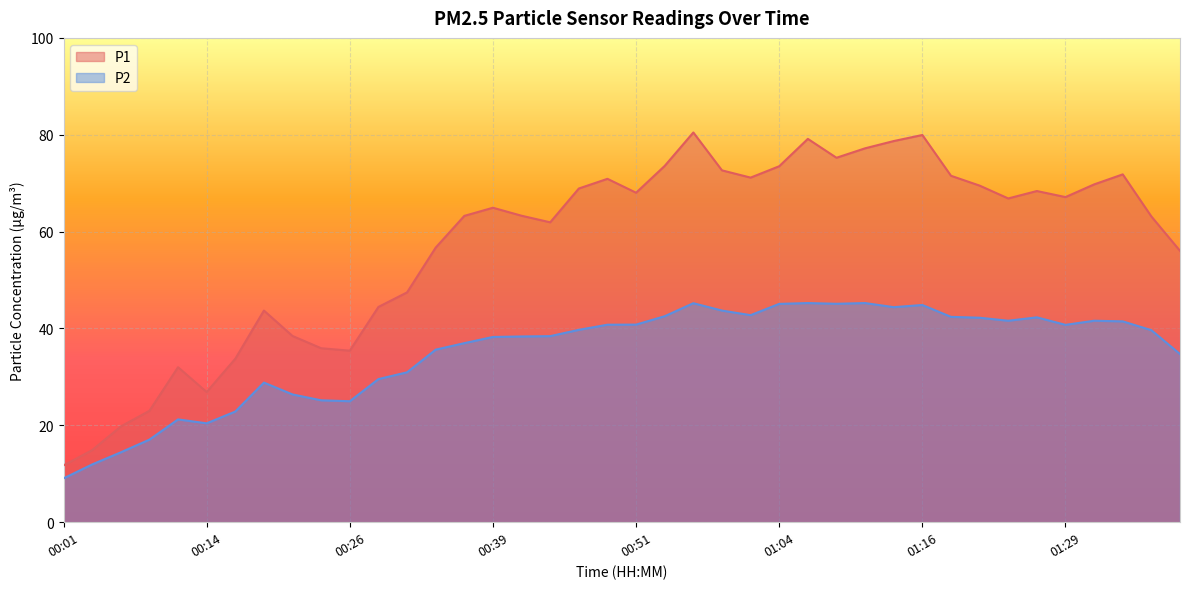

Does the chart display data point markers on the line(s)?

No